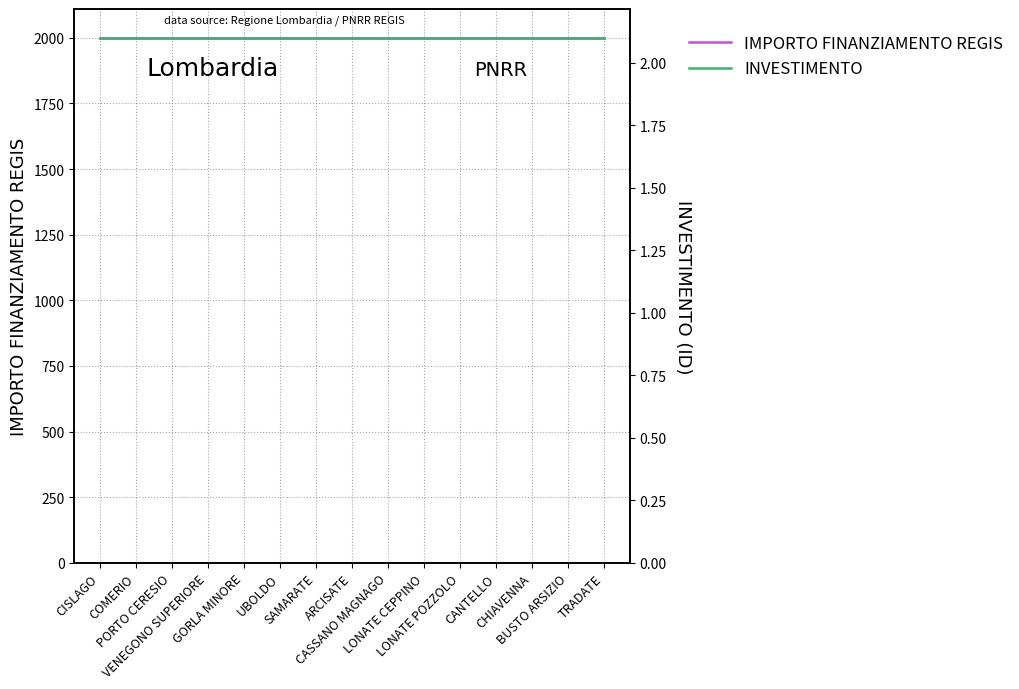

What is the label of the 6th point from the left?

UBOLDO